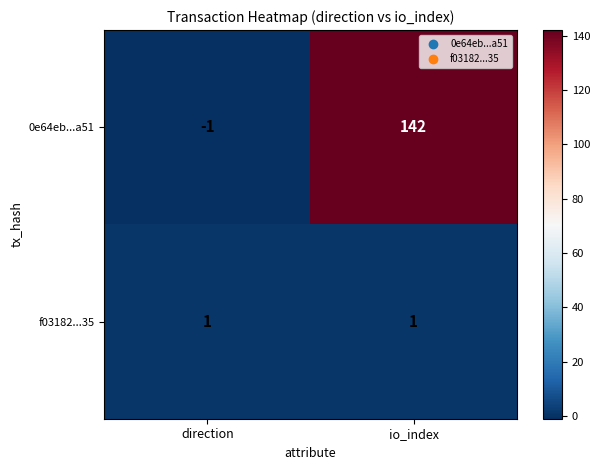

Rank the series at direction from highest to lowest value.

f03182...35, 0e64eb...a51